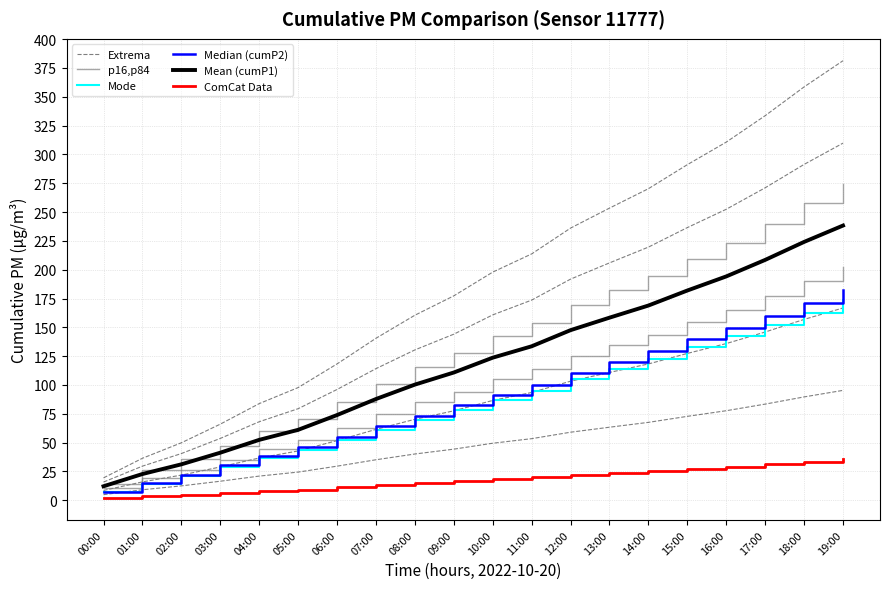

Reading right to left, list all the values displayed in this chart.

Extrema: 19:00=381.3	18:00=358.6	17:00=333.6	16:00=310.7	15:00=291.1	14:00=270.3	13:00=253.4	12:00=236.1	11:00=213.7	10:00=197.9	09:00=177.3	08:00=160.5	07:00=140.5	06:00=118.3	05:00=97.7	04:00=83.8	03:00=66.0	02:00=49.9	01:00=36.4	00:00=19.4
p16,p84: 19:00=274.1	18:00=257.7	17:00=239.8	16:00=223.3	15:00=209.2	14:00=194.3	13:00=182.1	12:00=169.7	11:00=153.6	10:00=142.2	09:00=127.4	08:00=115.4	07:00=101.0	06:00=85.0	05:00=70.3	04:00=60.2	03:00=47.4	02:00=35.8	01:00=26.2	00:00=13.9
Mode: 19:00=173.5	18:00=162.6	17:00=152.2	16:00=142.2	15:00=132.7	14:00=122.8	13:00=113.8	12:00=104.9	11:00=95.2	10:00=86.8	09:00=78.1	08:00=69.6	07:00=60.8	06:00=52.0	05:00=43.8	04:00=36.4	03:00=28.7	02:00=21.1	01:00=14.0	00:00=6.9
Median (cumP2): 19:00=182.7	18:00=171.1	17:00=160.2	16:00=149.7	15:00=139.7	14:00=129.2	13:00=119.8	12:00=110.4	11:00=100.2	10:00=91.3	09:00=82.2	08:00=73.2	07:00=64.0	06:00=54.8	05:00=46.1	04:00=38.3	03:00=30.2	02:00=22.2	01:00=14.7	00:00=7.3
Mean (cumP1): 19:00=238.3	18:00=224.1	17:00=208.5	16:00=194.2	15:00=181.9	14:00=168.9	13:00=158.4	12:00=147.6	11:00=133.6	10:00=123.7	09:00=110.8	08:00=100.3	07:00=87.8	06:00=73.9	05:00=61.1	04:00=52.4	03:00=41.3	02:00=31.2	01:00=22.8	00:00=12.1
ComCat Data: 19:00=35.7	18:00=33.6	17:00=31.3	16:00=29.1	15:00=27.3	14:00=25.3	13:00=23.8	12:00=22.1	11:00=20.0	10:00=18.6	09:00=16.6	08:00=15.0	07:00=13.2	06:00=11.1	05:00=9.2	04:00=7.9	03:00=6.2	02:00=4.7	01:00=3.4	00:00=1.8